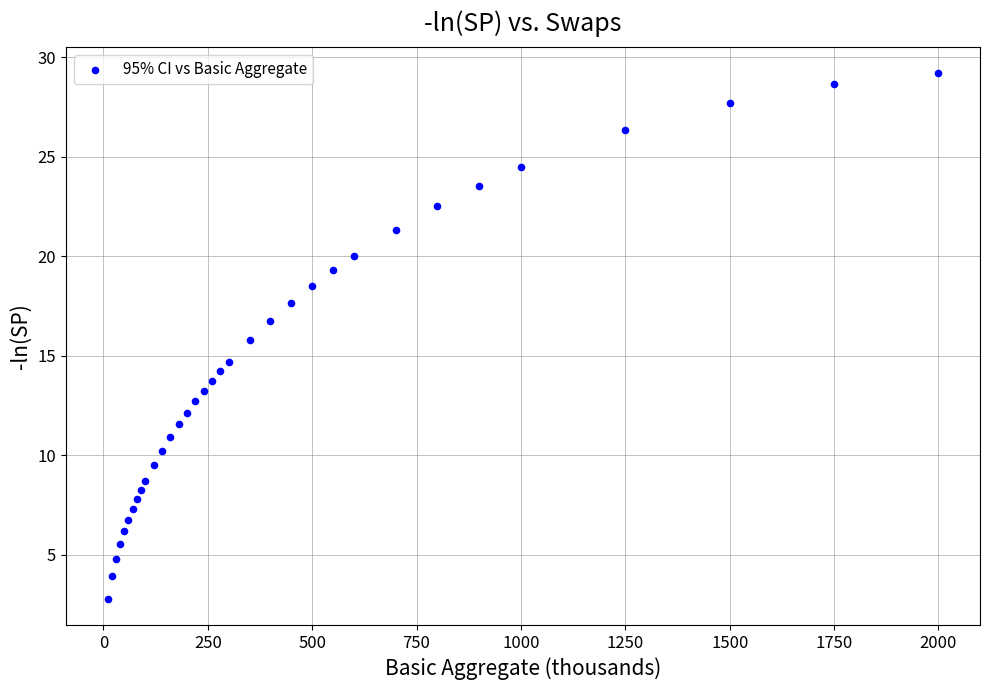

What is the range of Y values (max minus min)?

26.4